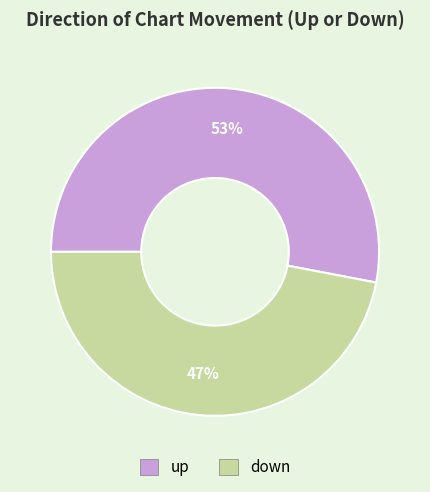

True or false: down accounts for 32% of the total.

False